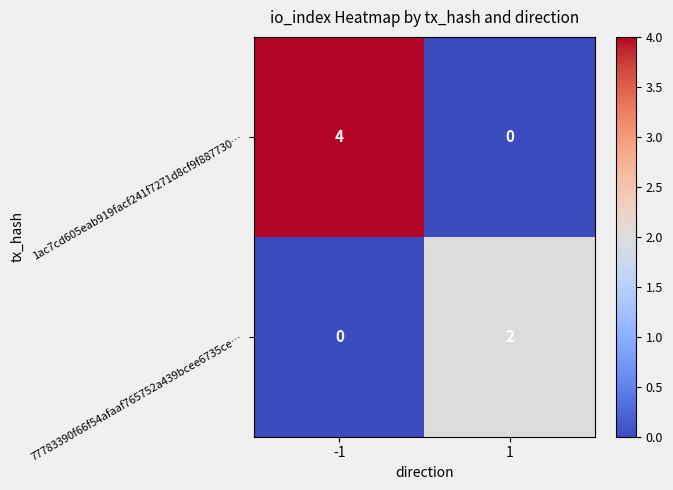

List the series in order of their peak value, highest first.

1ac7cd605eab919facf241f7271d8cf9f887730…, 77783390f66f54afaaf765752a439bcee6735ce…